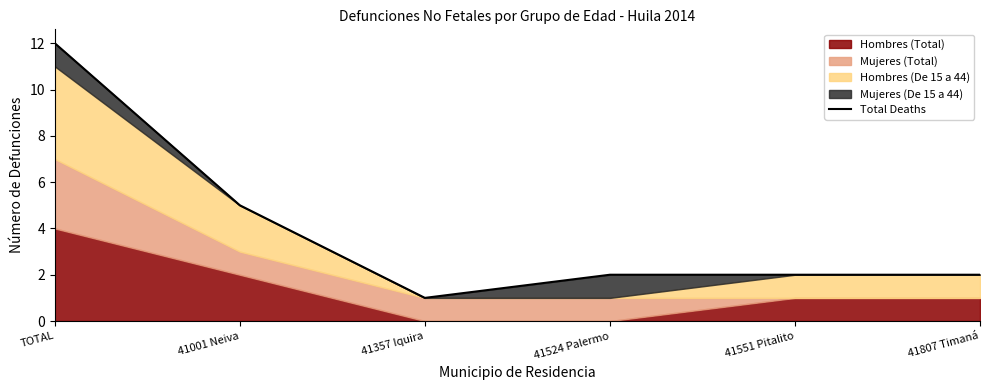

The value at 41357 Iquira is 2. True or false?

False